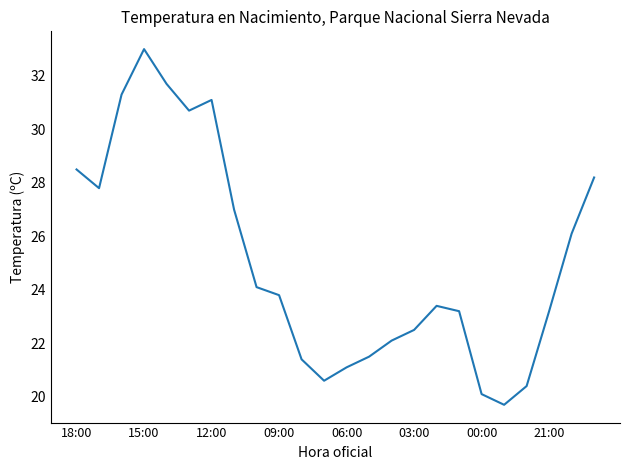

What is the difference between the maximum and minimum values?

13.3